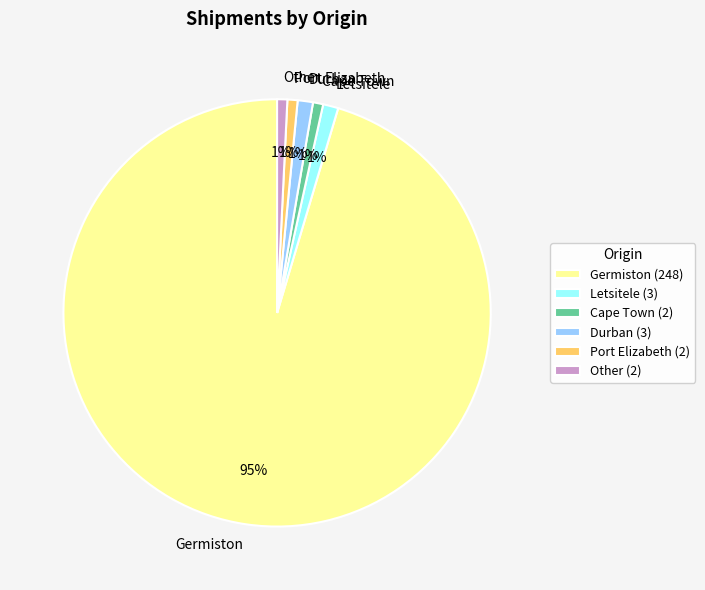

To the nearest percent, what percentage of the pie is Germiston?

95%